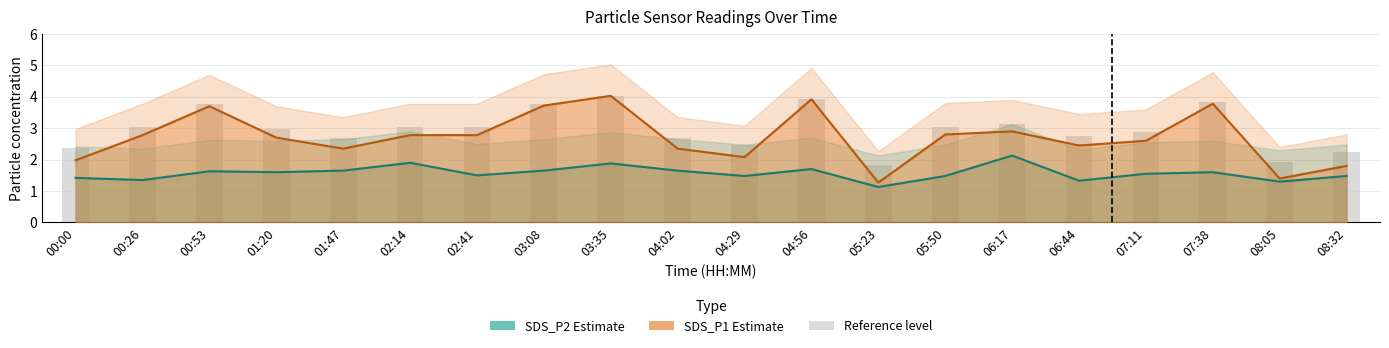

What is the spread (max minus min) of values at 01:47?

1.0